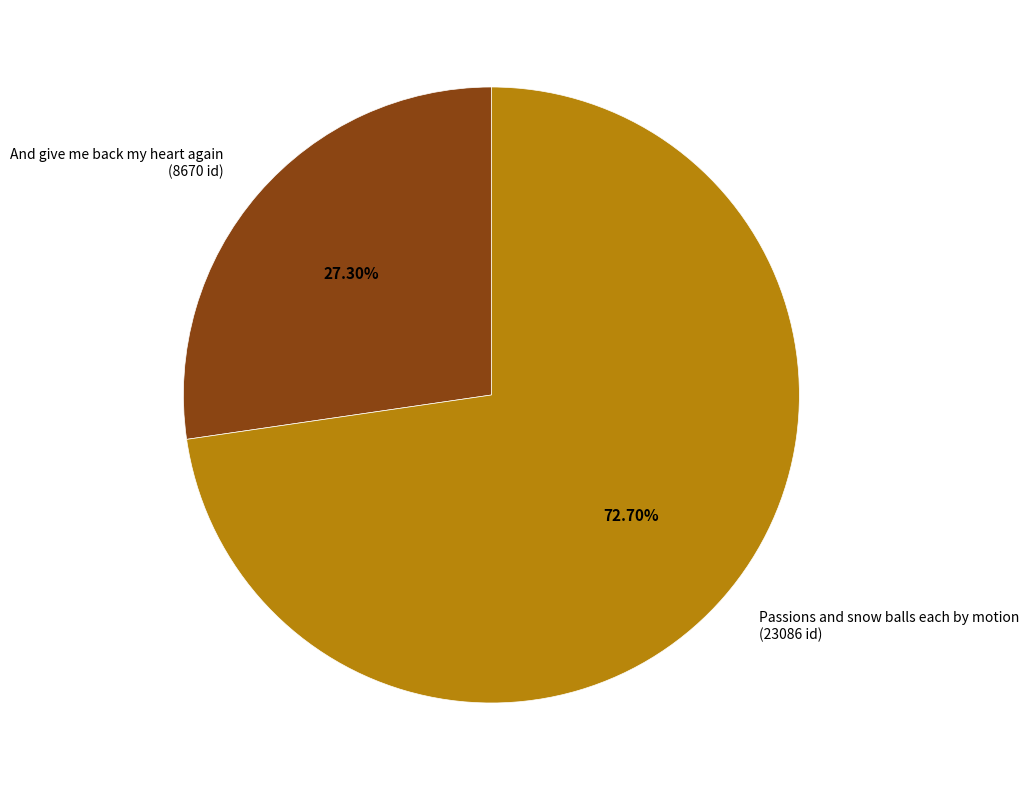

Between Passions and snow balls each by motion and And give me back my heart again, which is larger?

Passions and snow balls each by motion